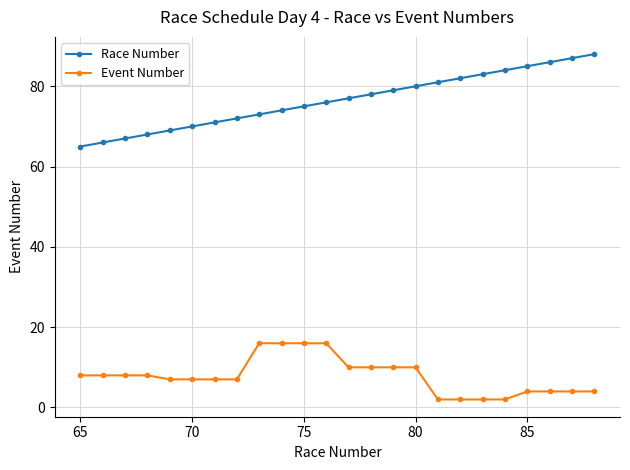

Which series has the largest total across all categories?

Race Number